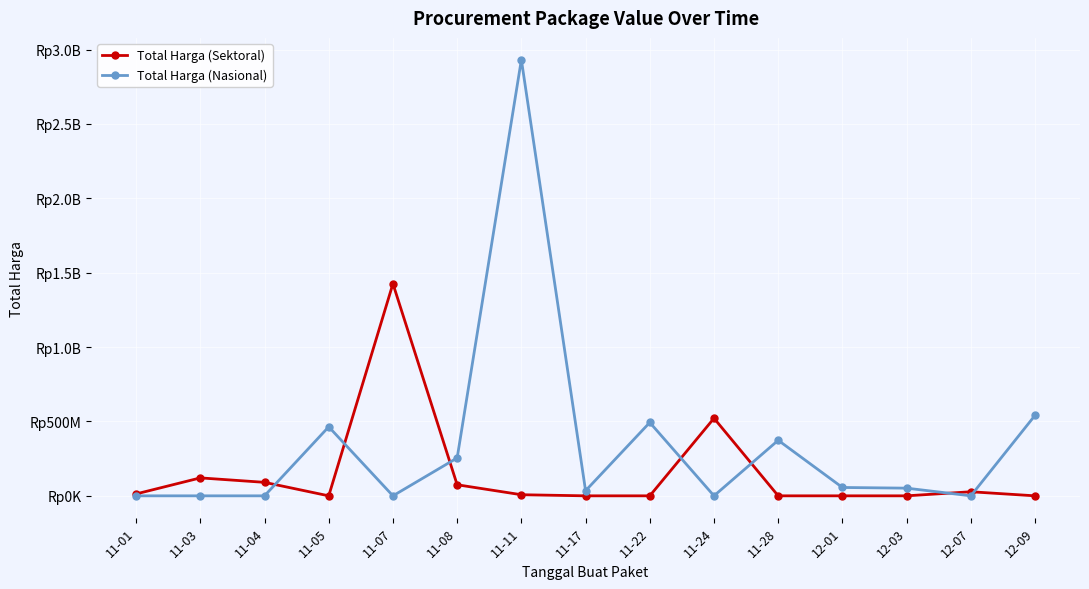

What is the difference between the maximum and second lowest values in the Total Harga (Sektoral) series?

1425867900